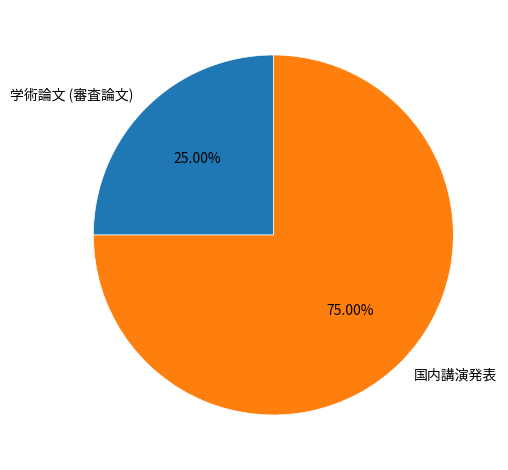

To the nearest percent, what is the combined percentage of 学術論文 (審査論文) and 国内講演発表?

100%